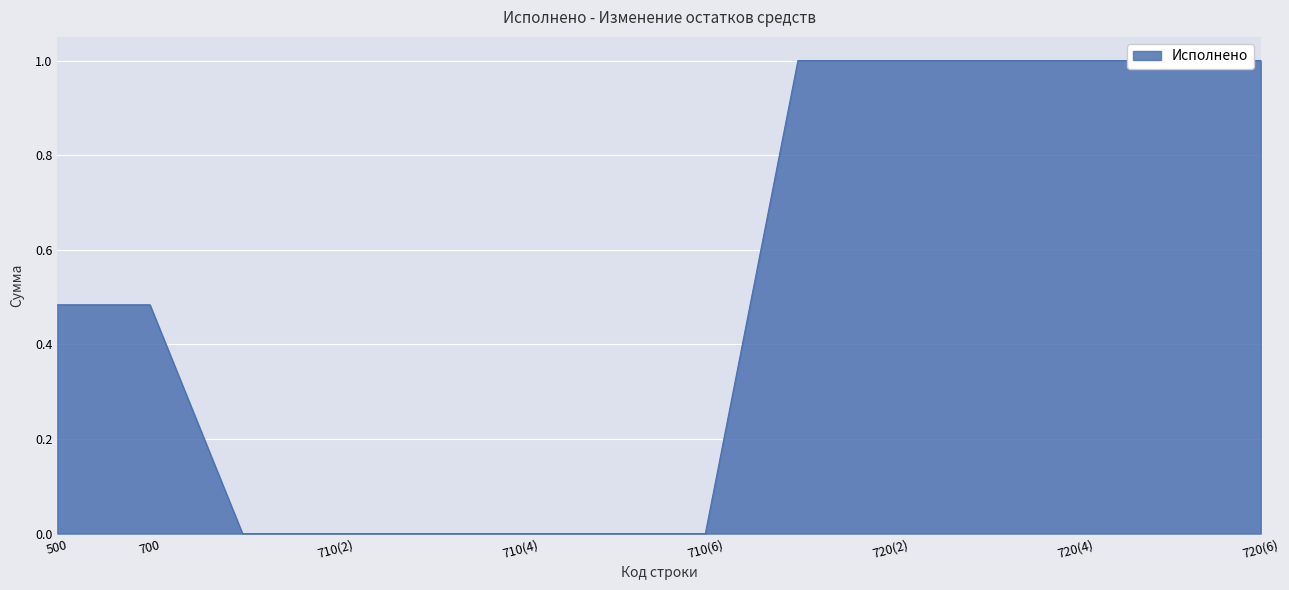

How many data points does each series have?

14